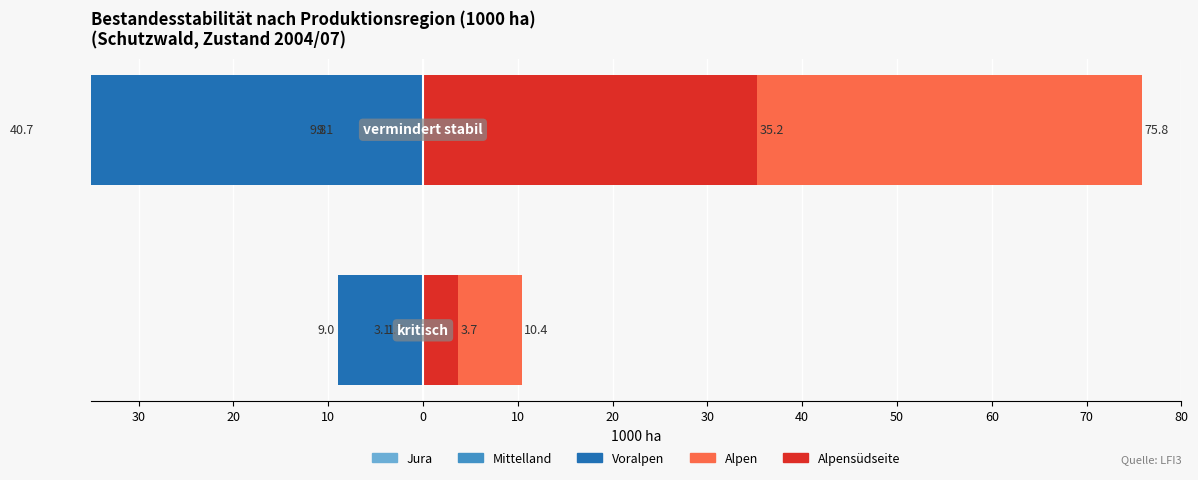

Is the value of Alpensüdseite at 20 greater than the value of Voralpen at 30?

Yes